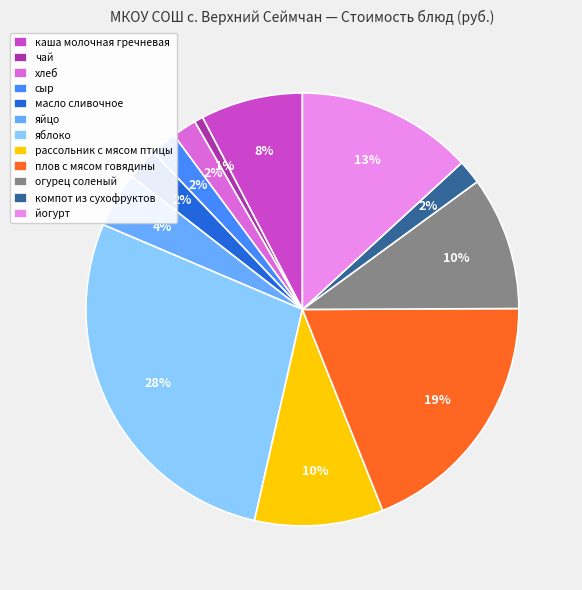

How many slices are in this pie chart?

12